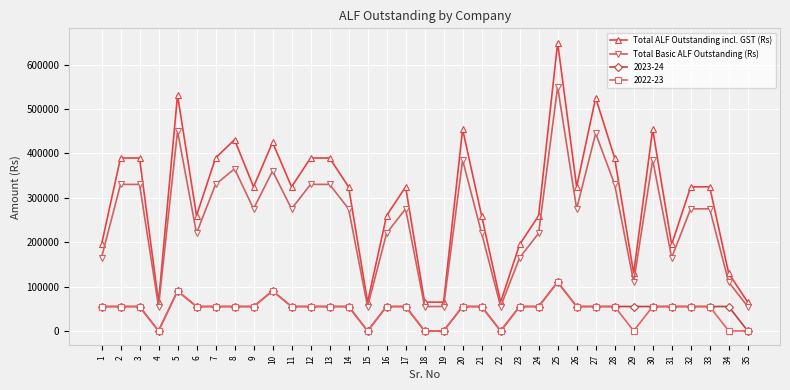

The value of Total ALF Outstanding incl. GST (Rs) at 2 is 81595. True or false?

False